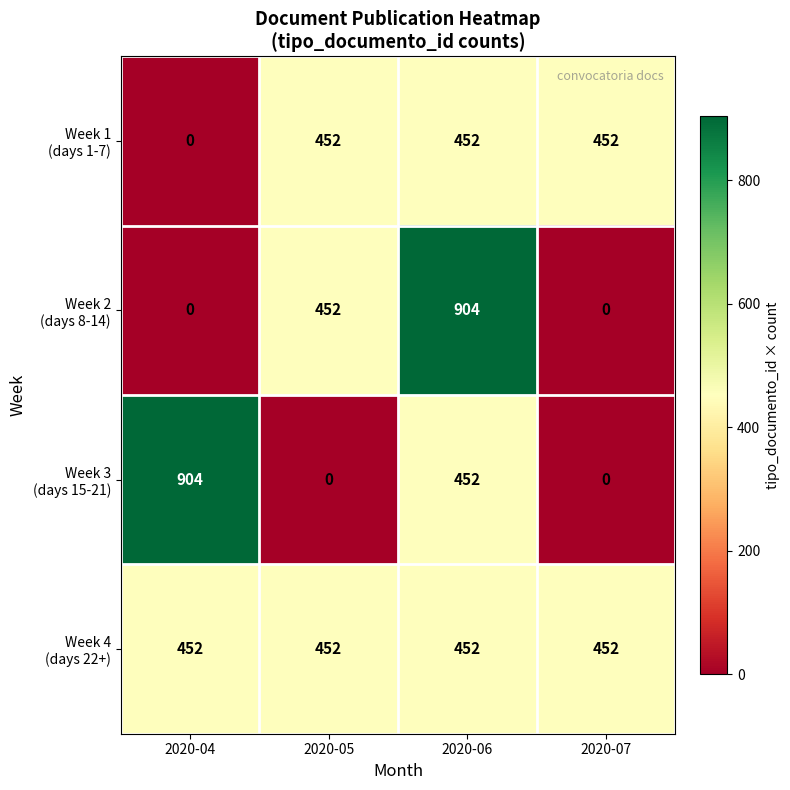

What is the maximum value shown in the chart?

904